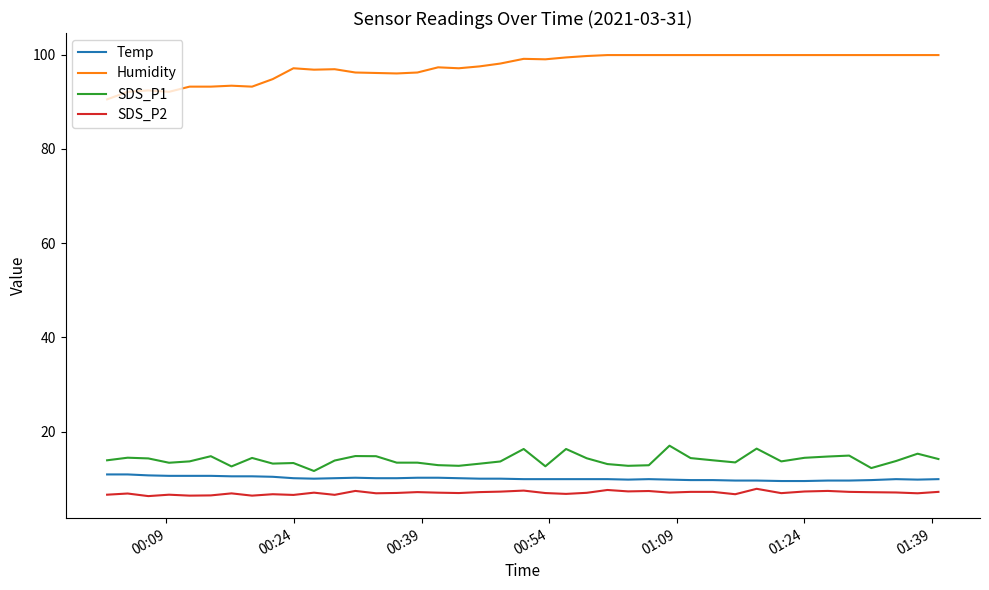

Which series has the widest spread of values?

Humidity